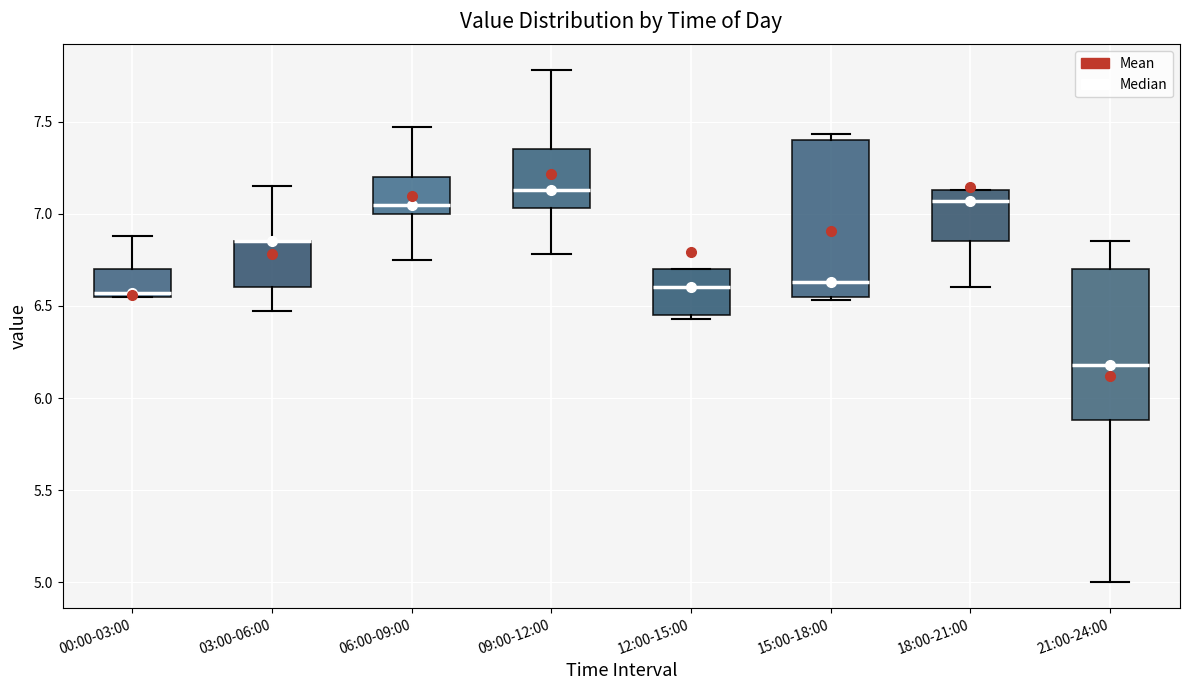

Where is the upper edge of the box for 03:00-06:00 on the y-axis? The values are not printed on the chart, so give them approximately, as read against the axis.

6.85